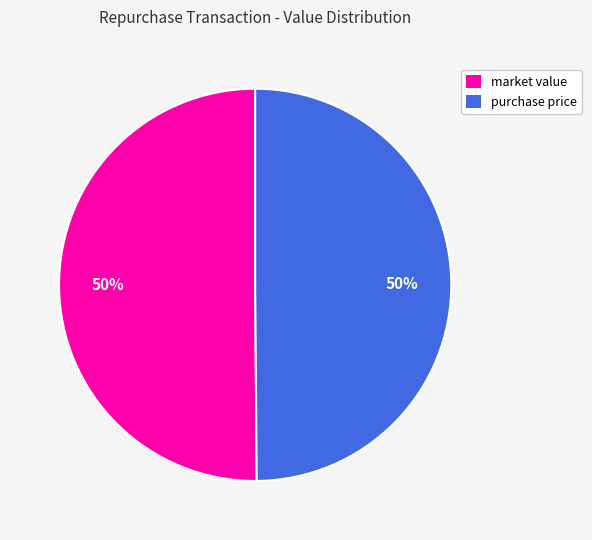

Approximately how many times larger is the value at purchase price compared to market value?

1.0